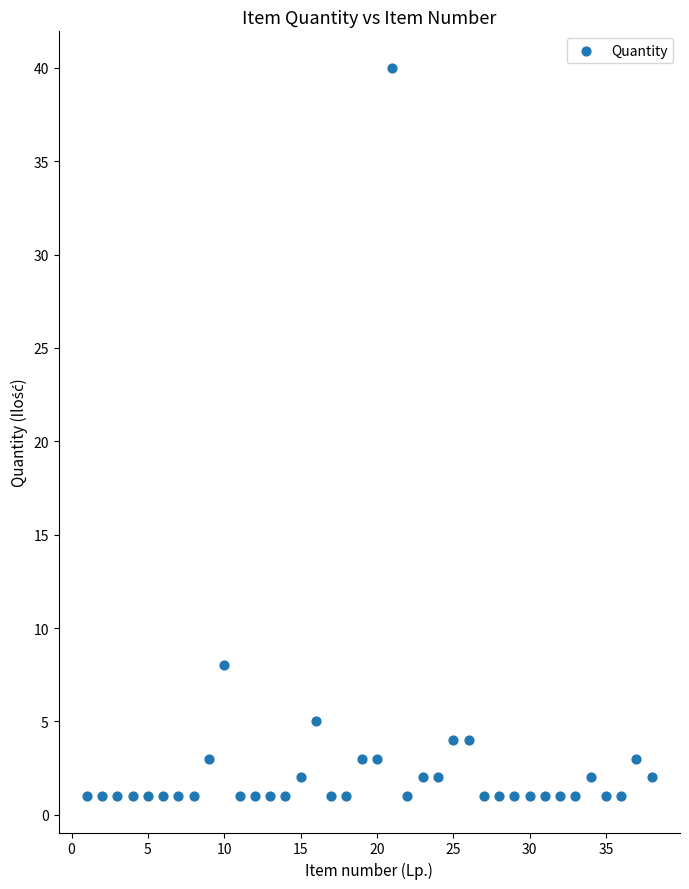

What Y value in the scatter plot is closest to 20?

8